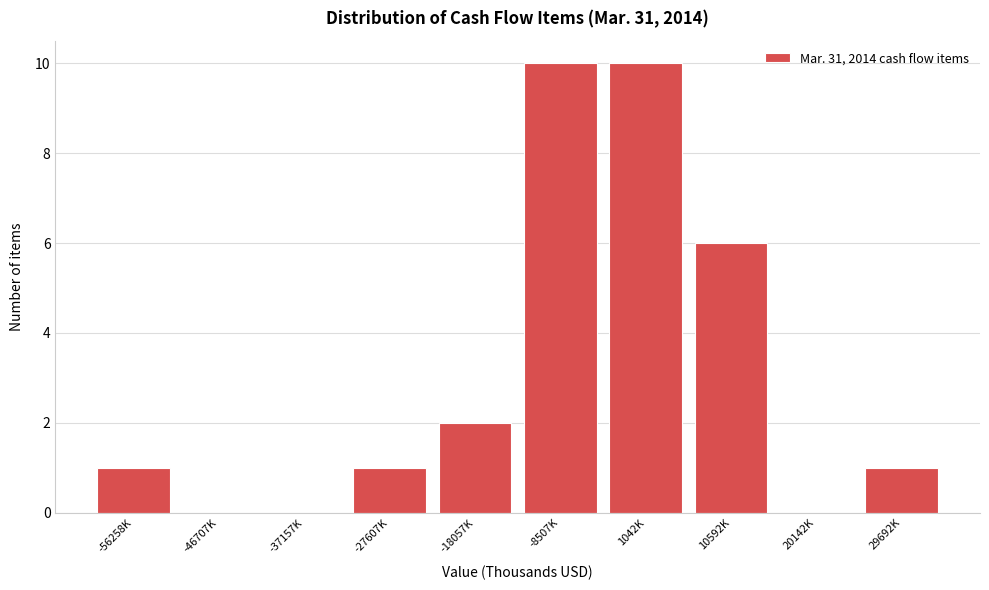

Reading left to right, what are all the values shown in this chart?

-56258K=1	-46707K=0	-37157K=0	-27607K=1	-18057K=2	-8507K=10	1042K=10	10592K=6	20142K=0	29692K=1